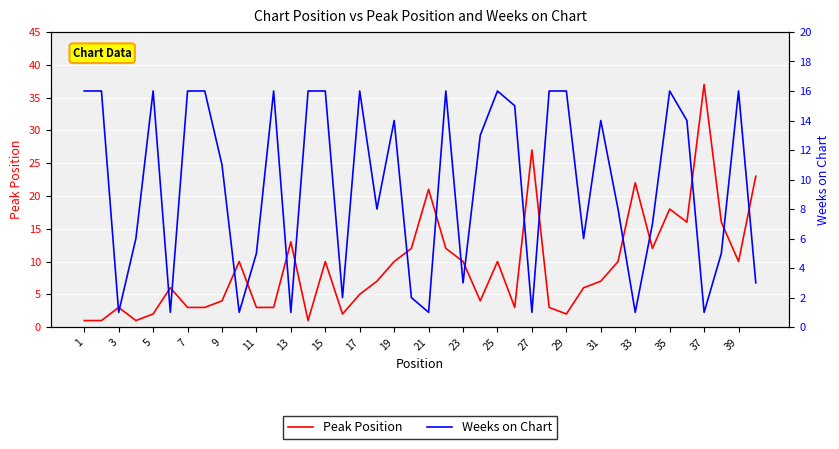

What is the highest value of the Peak Position series?

37